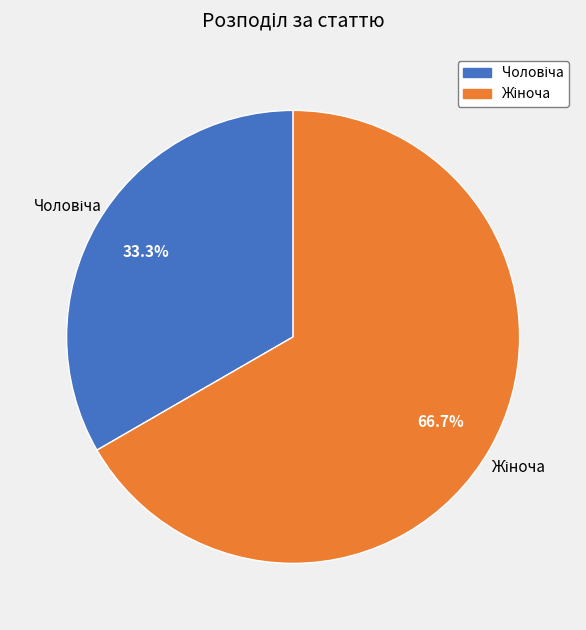

What is the change in value from Чоловіча to Жіноча?

+1